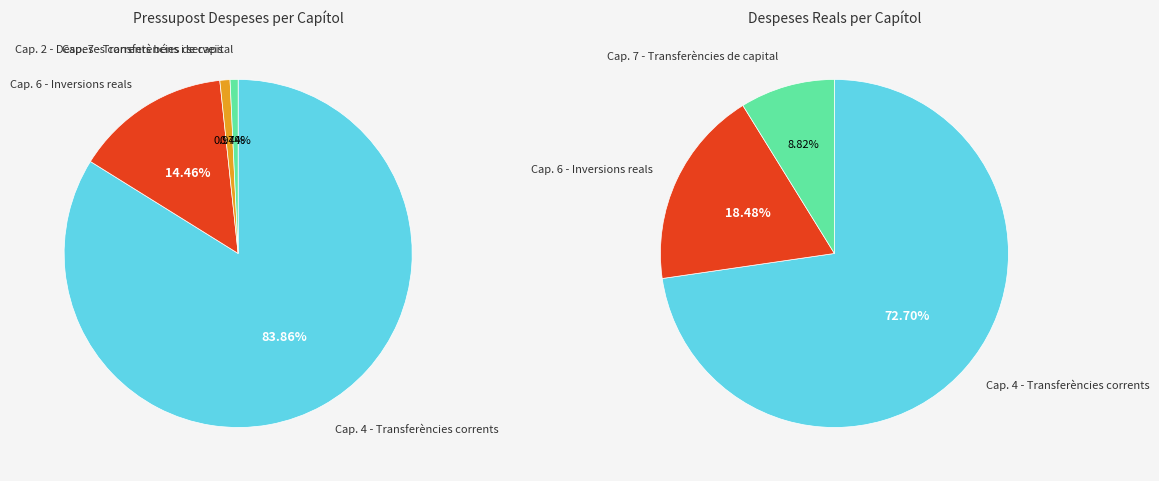

Which slice is the largest?

Transferències corrents (2012)